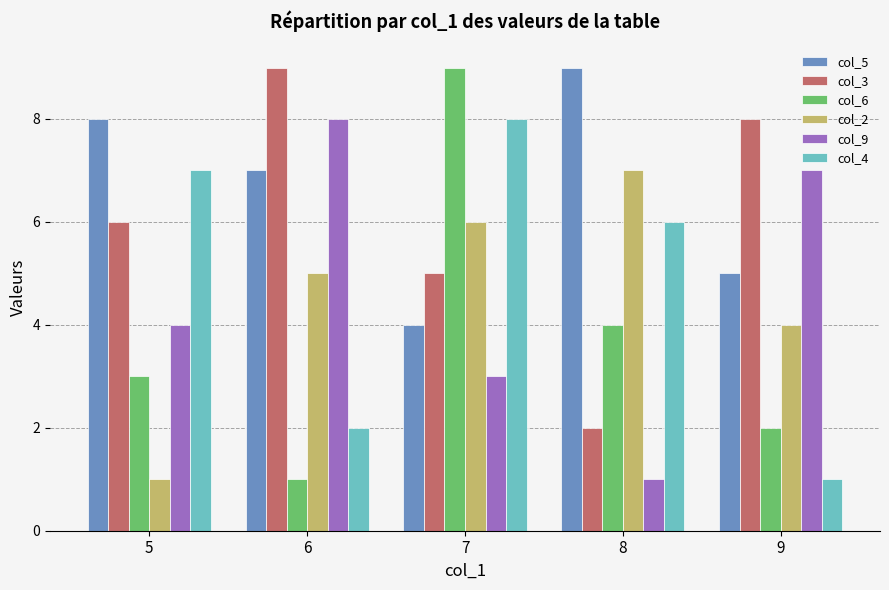

Between 5 and 7, which series saw the biggest shift?

col_6